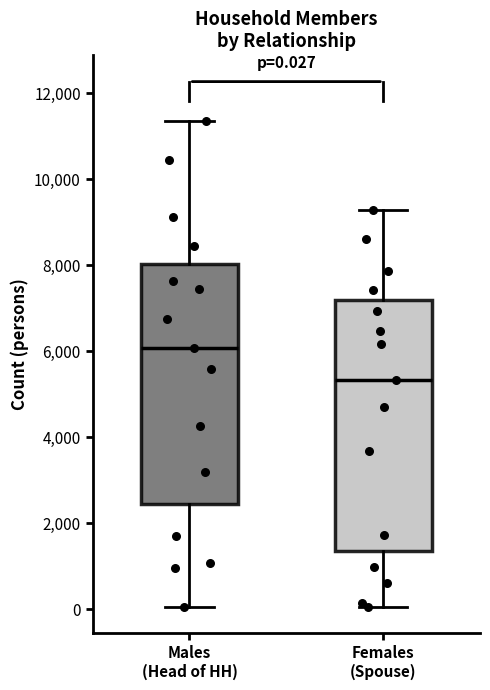

Comparing the boxes themselves (not the whiskers), which one is the tallest?

Females (Spouse)